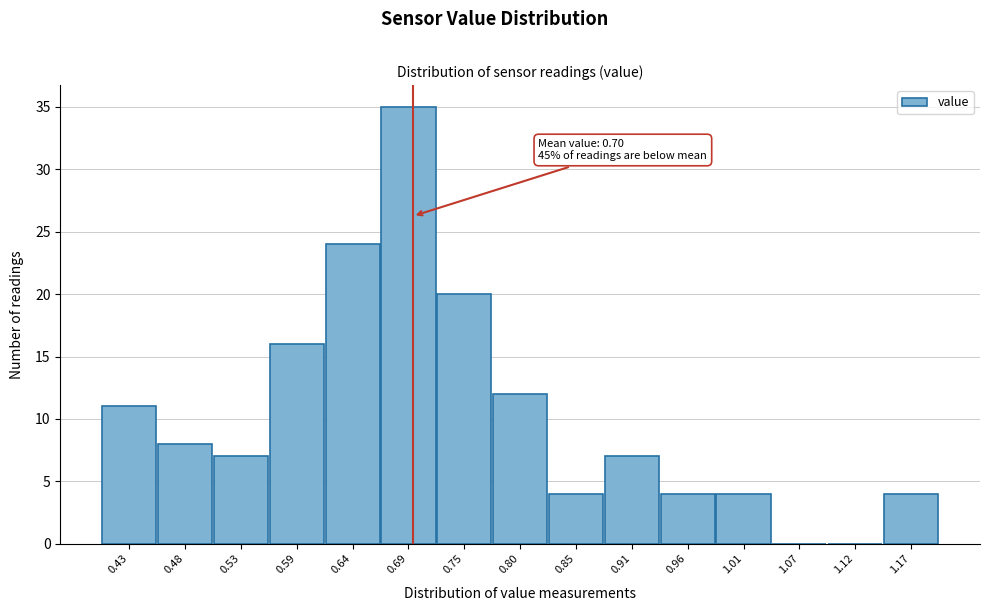

Over which range of the x-axis is the bar tallest?

0.67 to 0.72